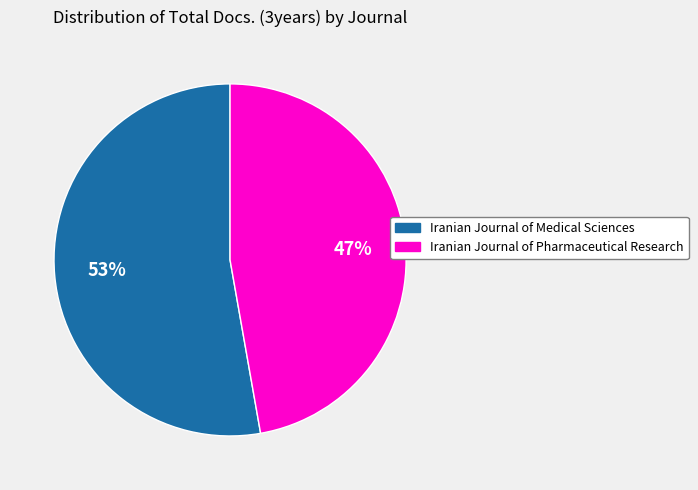

Is it true that Iranian Journal of Pharmaceutical Research is 47% of the pie?

True